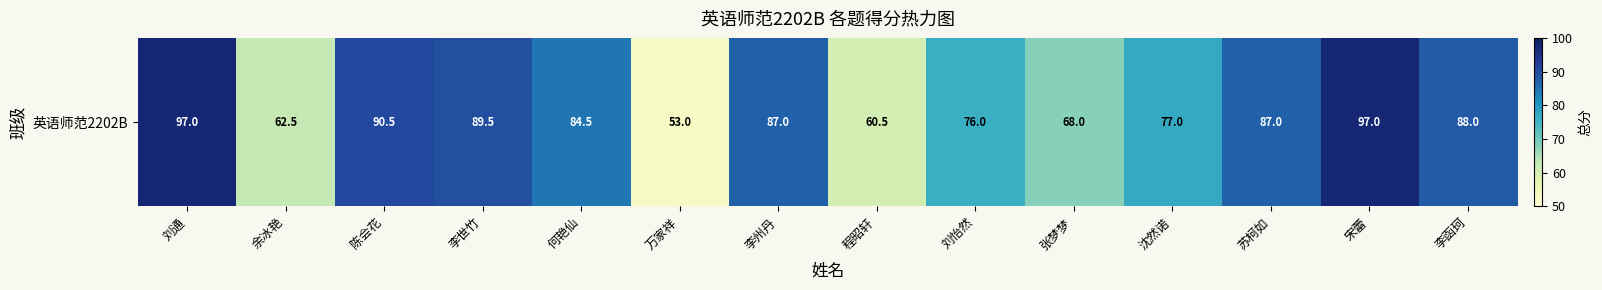

Reading left to right, list all the values displayed in this chart.

97.0	62.5	90.5	89.5	84.5	53.0	87.0	60.5	76.0	68.0	77.0	87.0	97.0	88.0